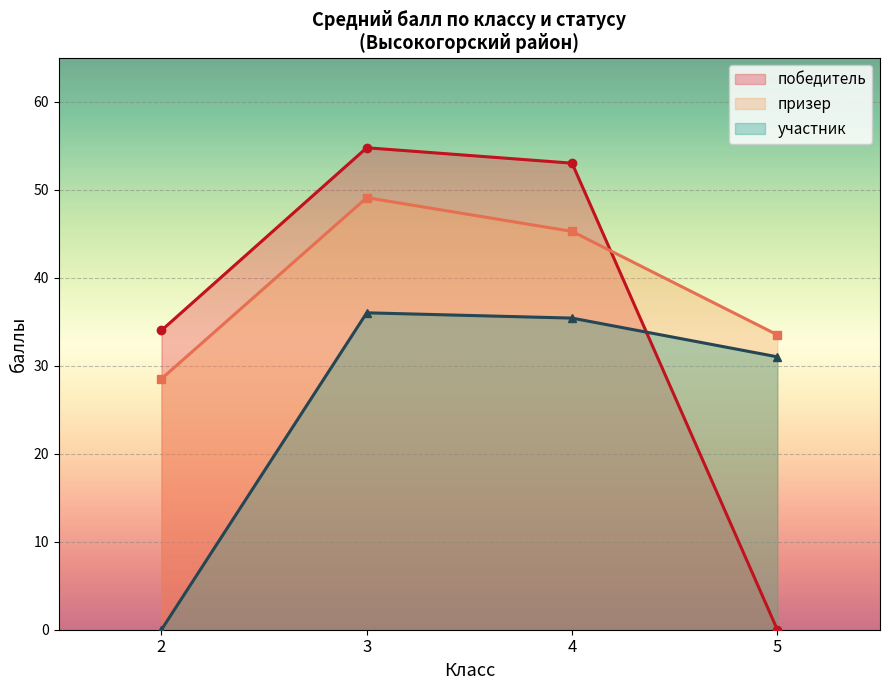

At which label is победитель closest to 27?

2